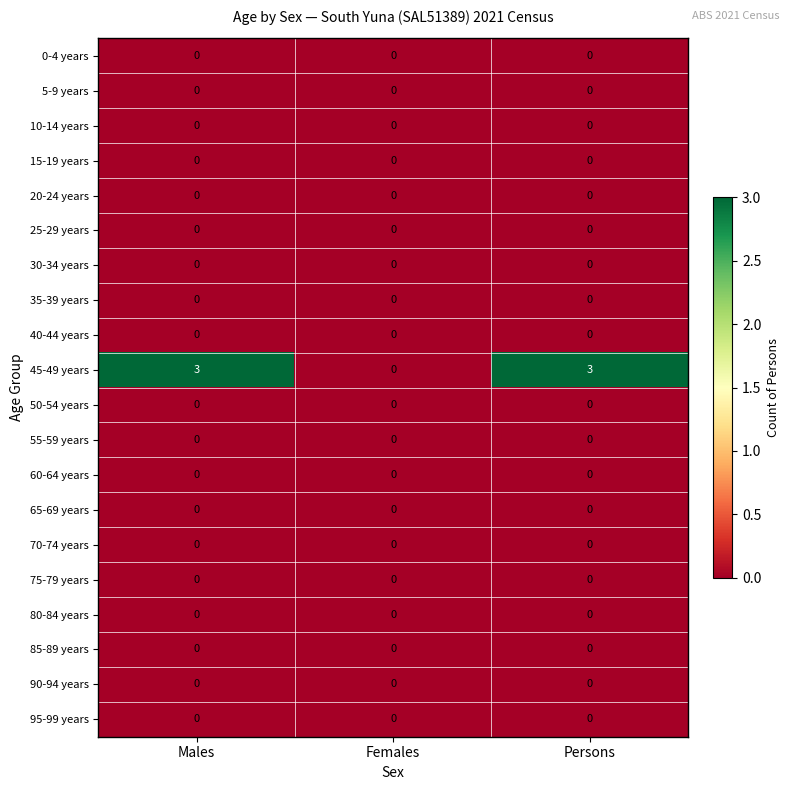

True or false: 60-64 years has a value of 0 at Males.

True